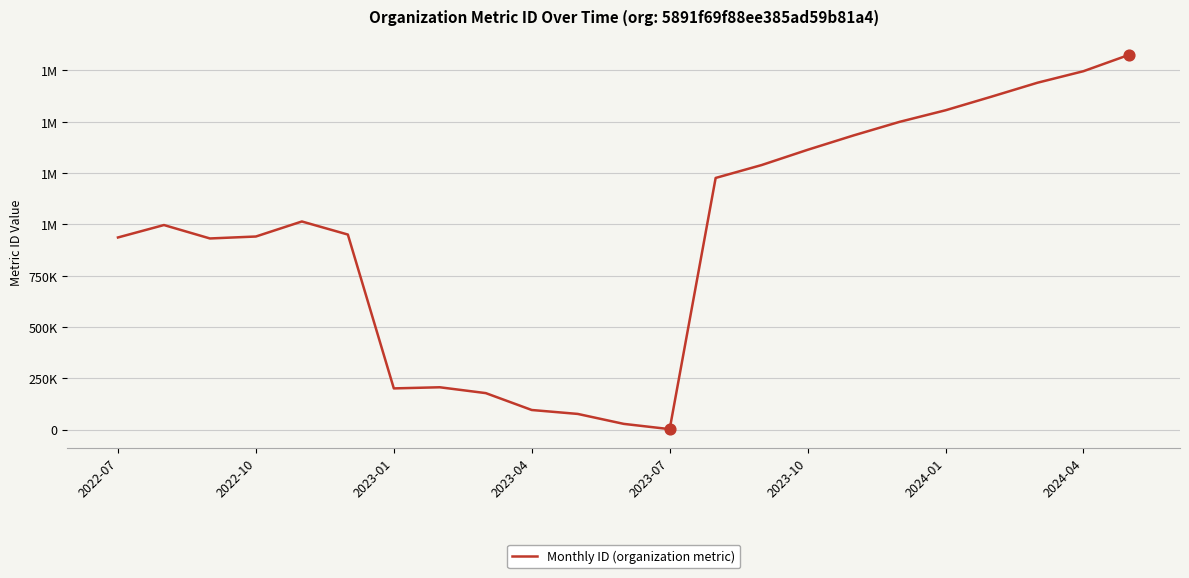

Does the chart have visible grid lines?

Yes